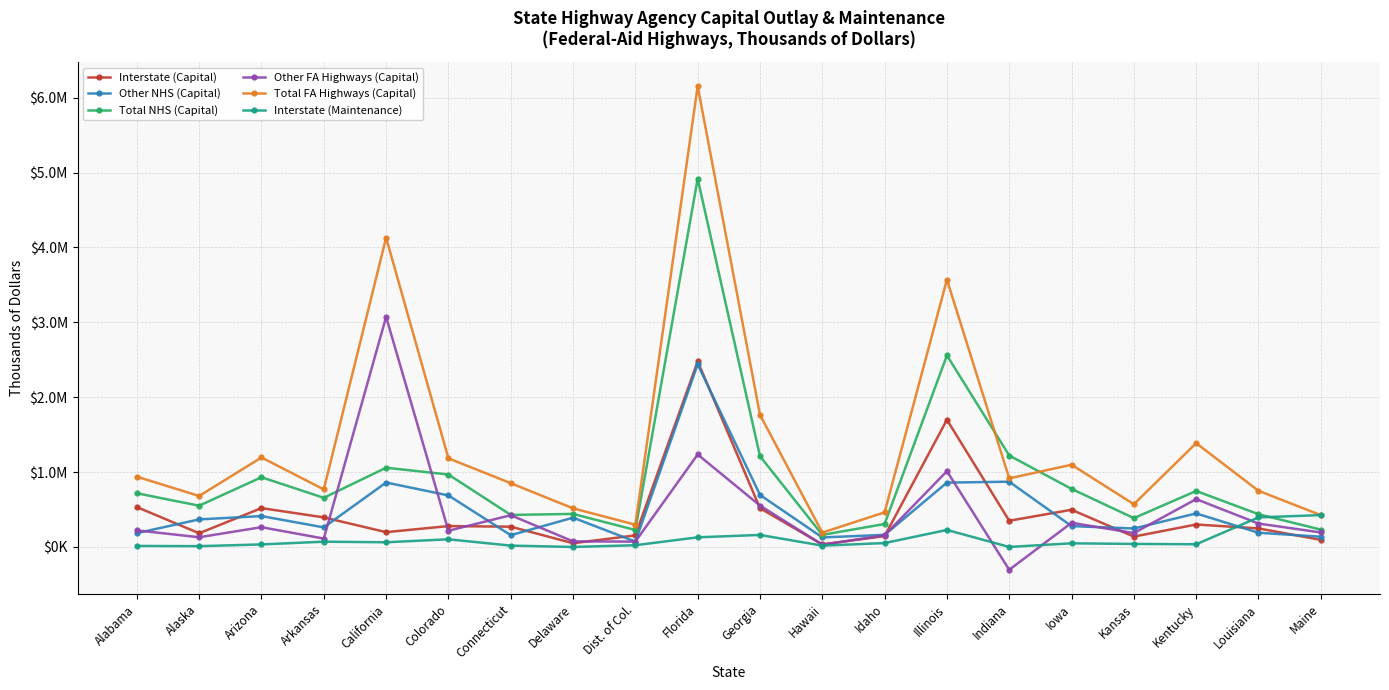

Is the value of Interstate (Capital) at Hawaii greater than the value of Total FA Highways (Capital) at Idaho?

No